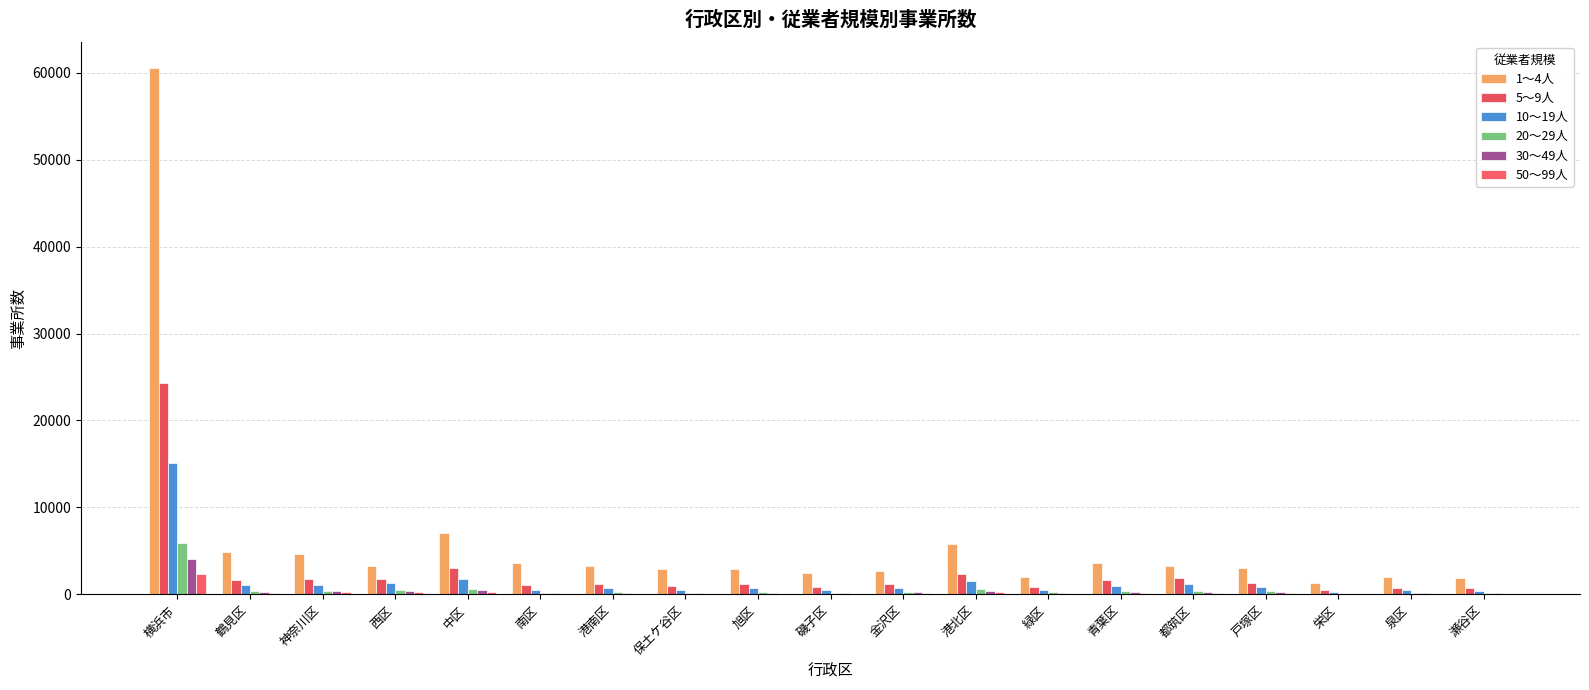

Where does the 10～19人 series first go above 771?

横浜市